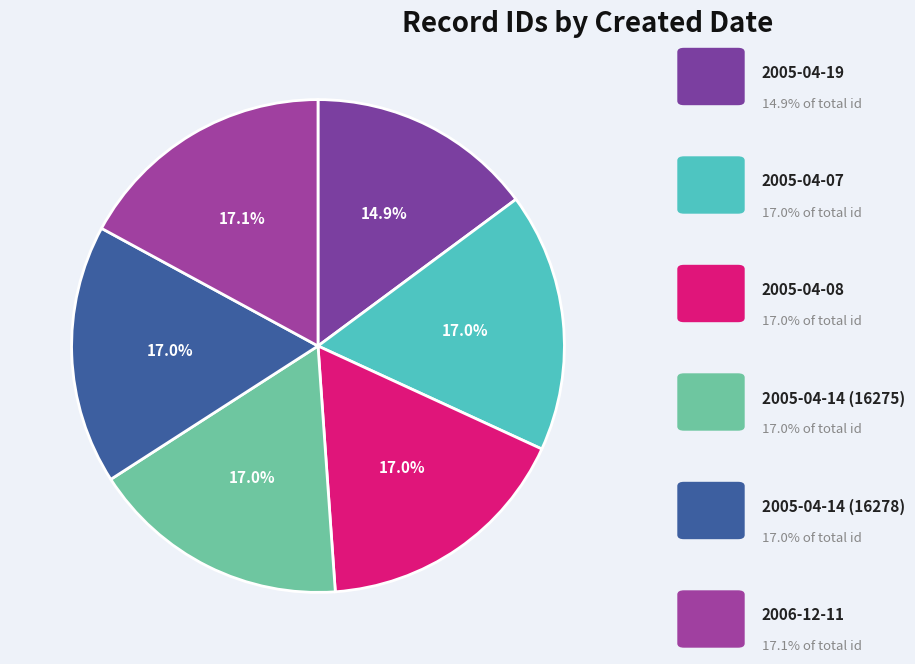

How many segments does this pie chart have?

6